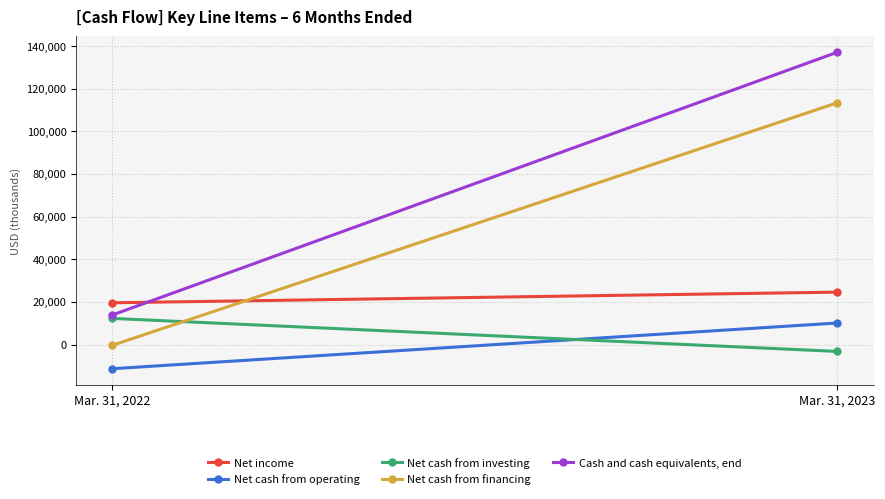

How many data points in Net income are less than 24619?

1